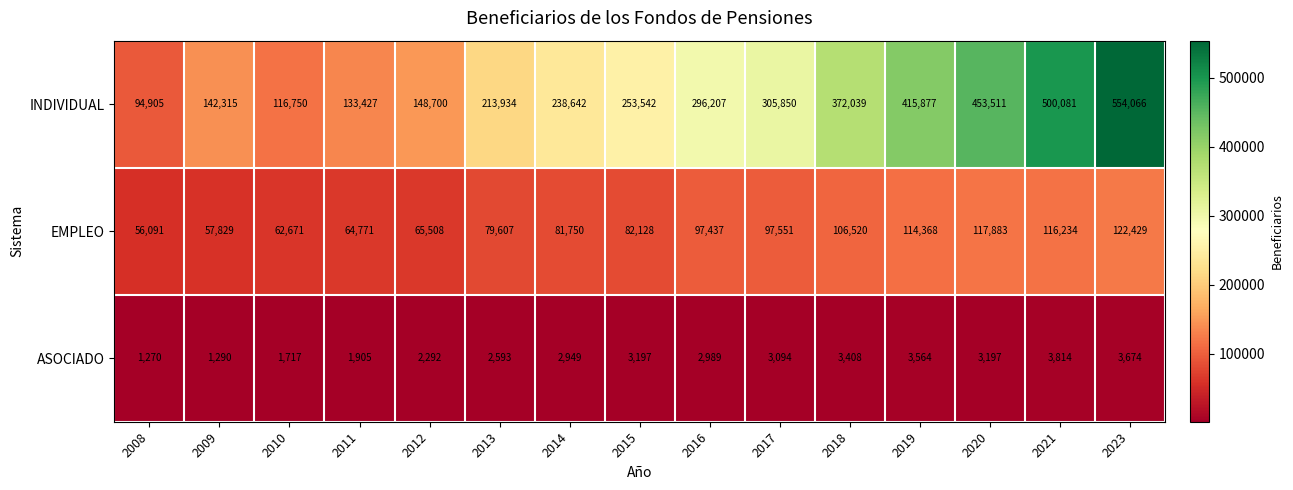

Is the value of INDIVIDUAL at 2018 greater than the value of EMPLEO at 2015?

Yes